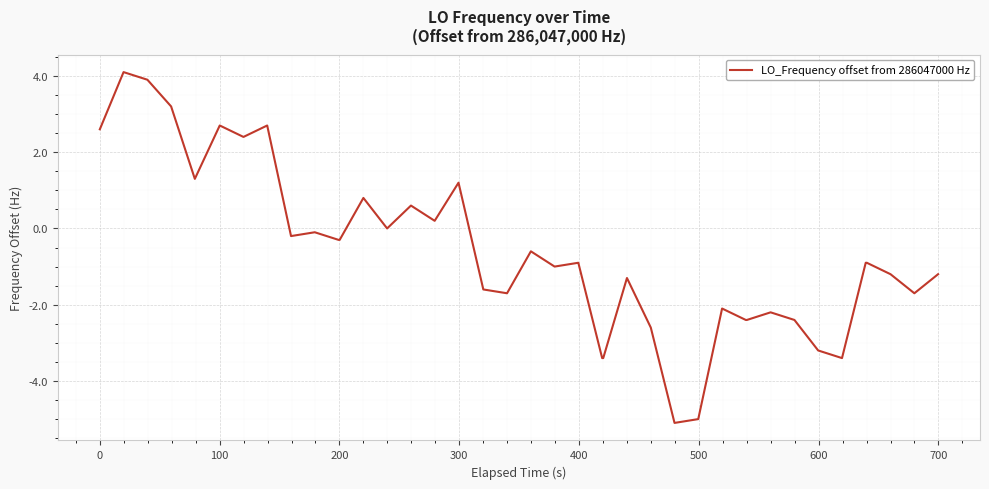

What is the maximum value shown in the chart?

4.1